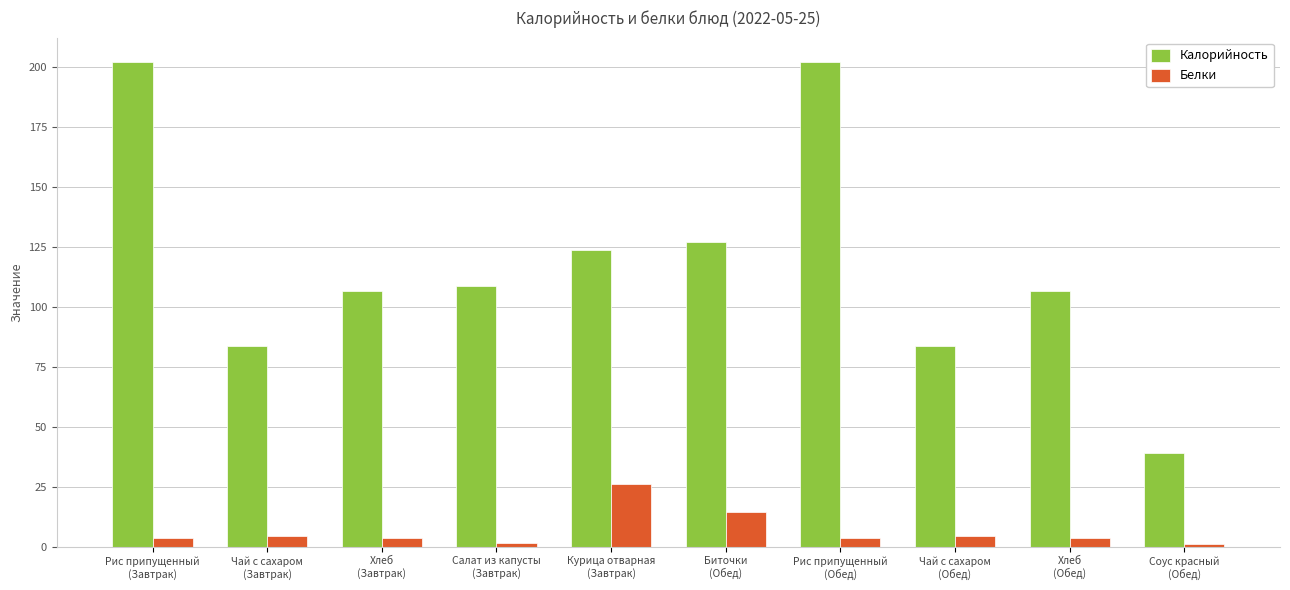

Is it true that Калорийность equals 51.0 at Рис припущенный
(Завтрак)?

False